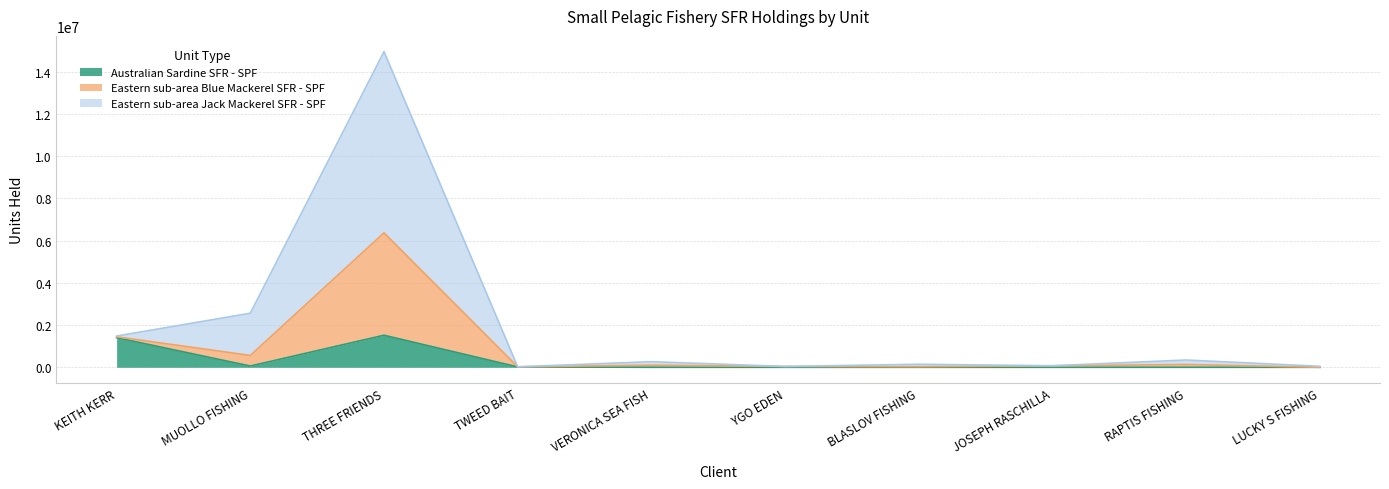

What position from the left is BLASLOV FISHING?

7